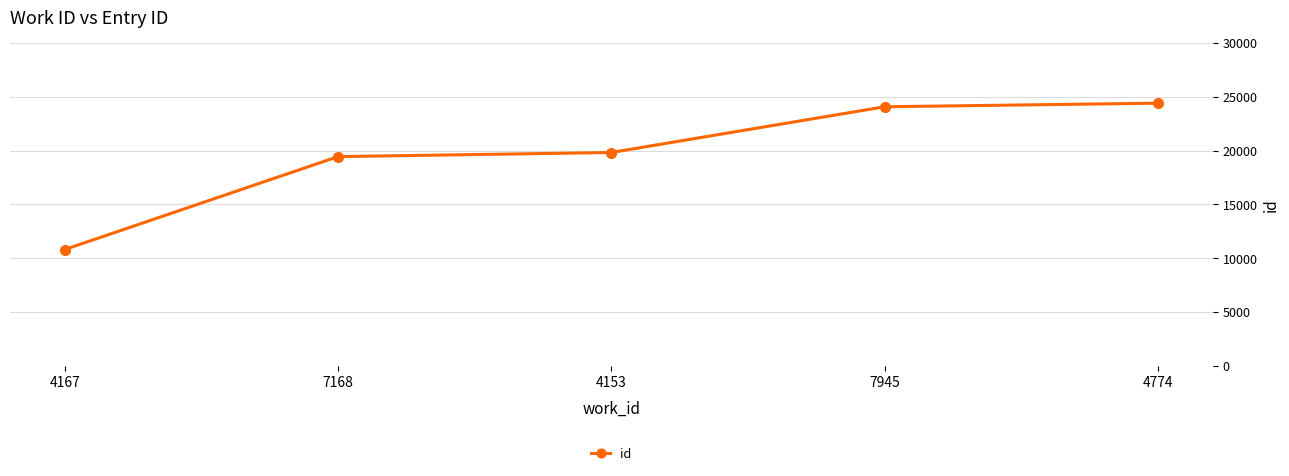

Rank the categories by value from highest to lowest.

4774, 7945, 4153, 7168, 4167